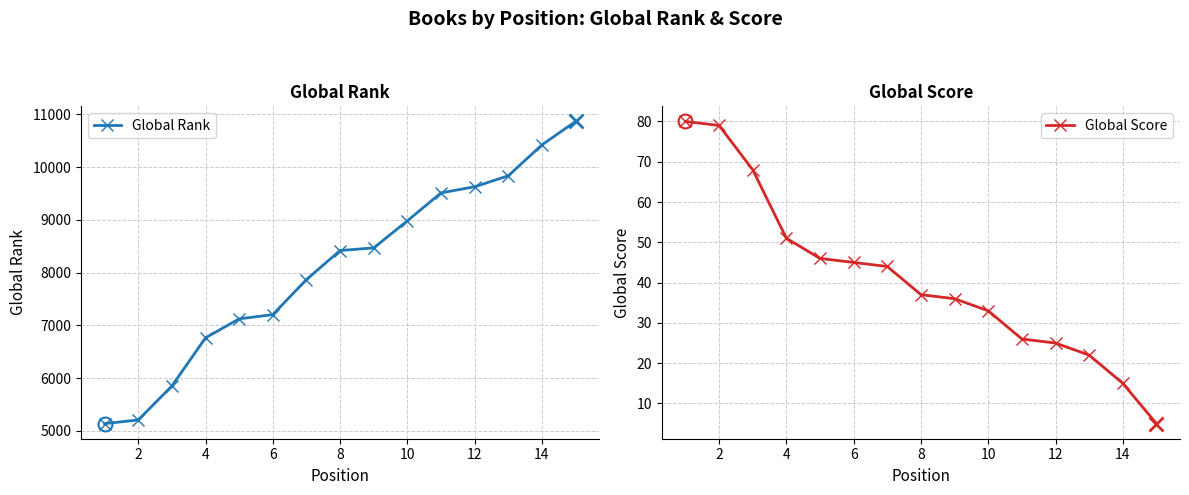

True or false: Global Score has more than 2 points higher than both neighbors.

False